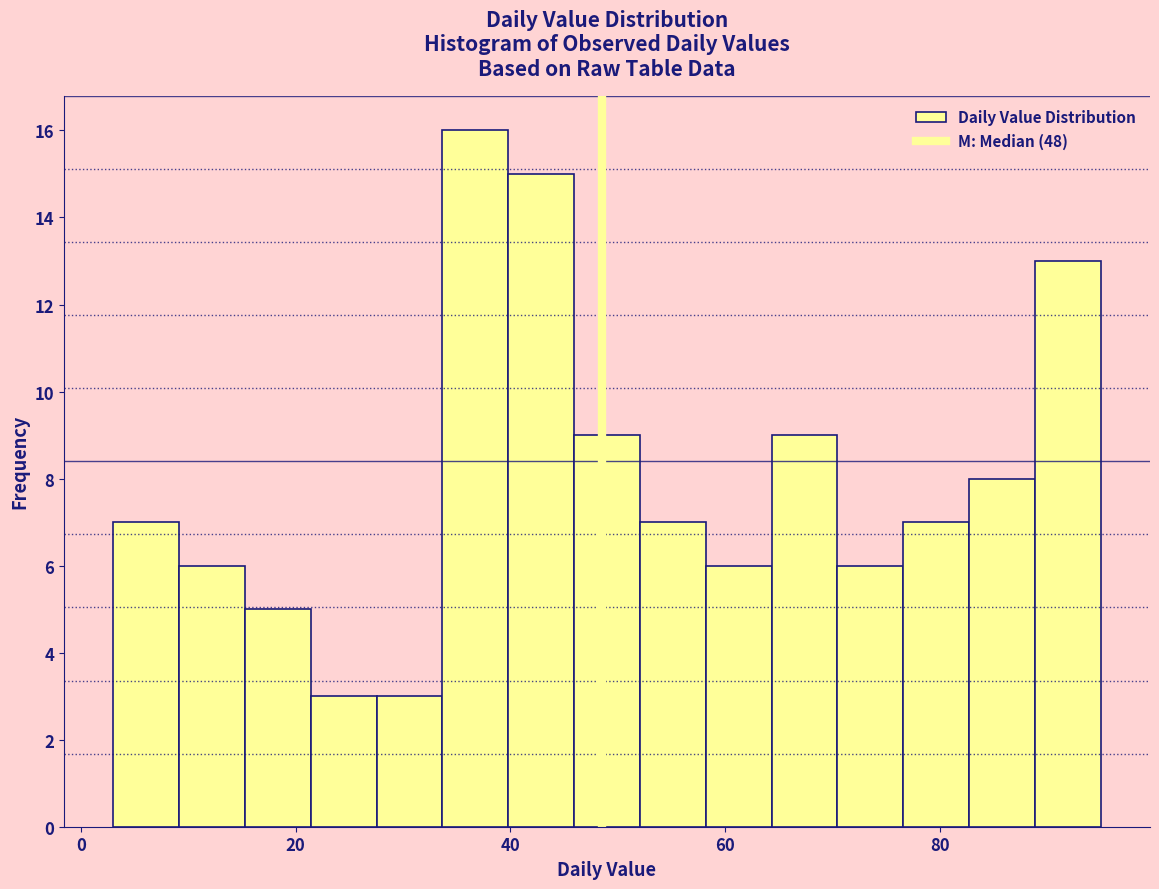

Around what value on the x-axis is the tallest bar? Give the approximate position of its centre, as read against the axis.

36